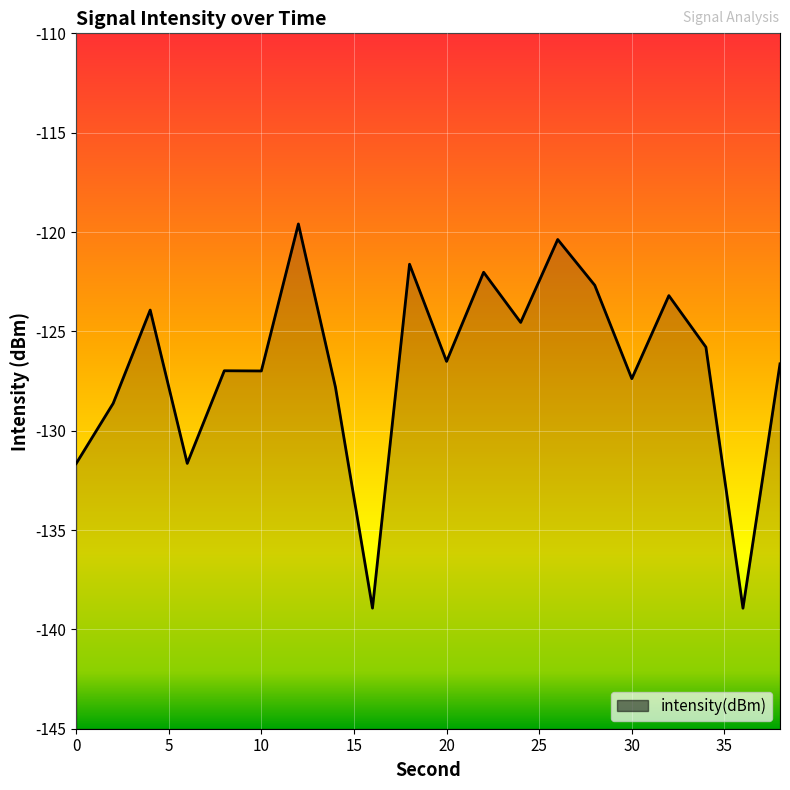

What is the smallest value displayed?

-138.9